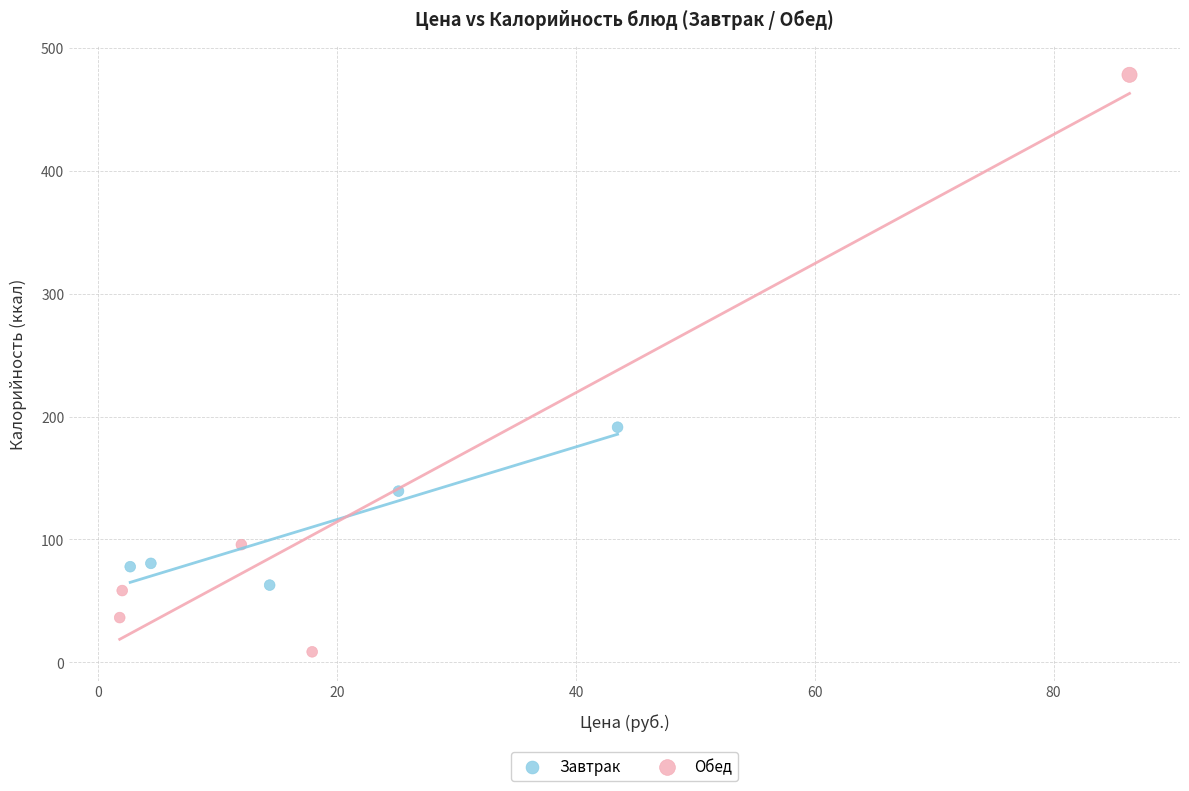

Which series reaches the minimum Y coordinate?

Обед